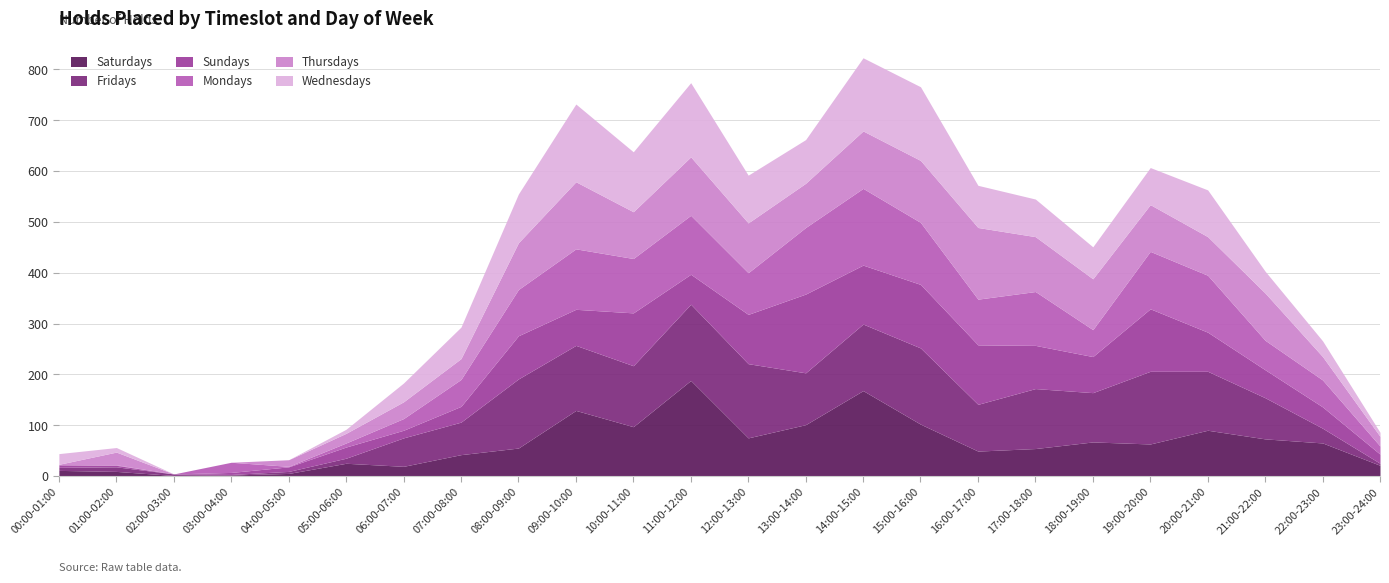

Is the value of Thursdays at 13:00-14:00 greater than the value of Mondays at 08:00-09:00?

No